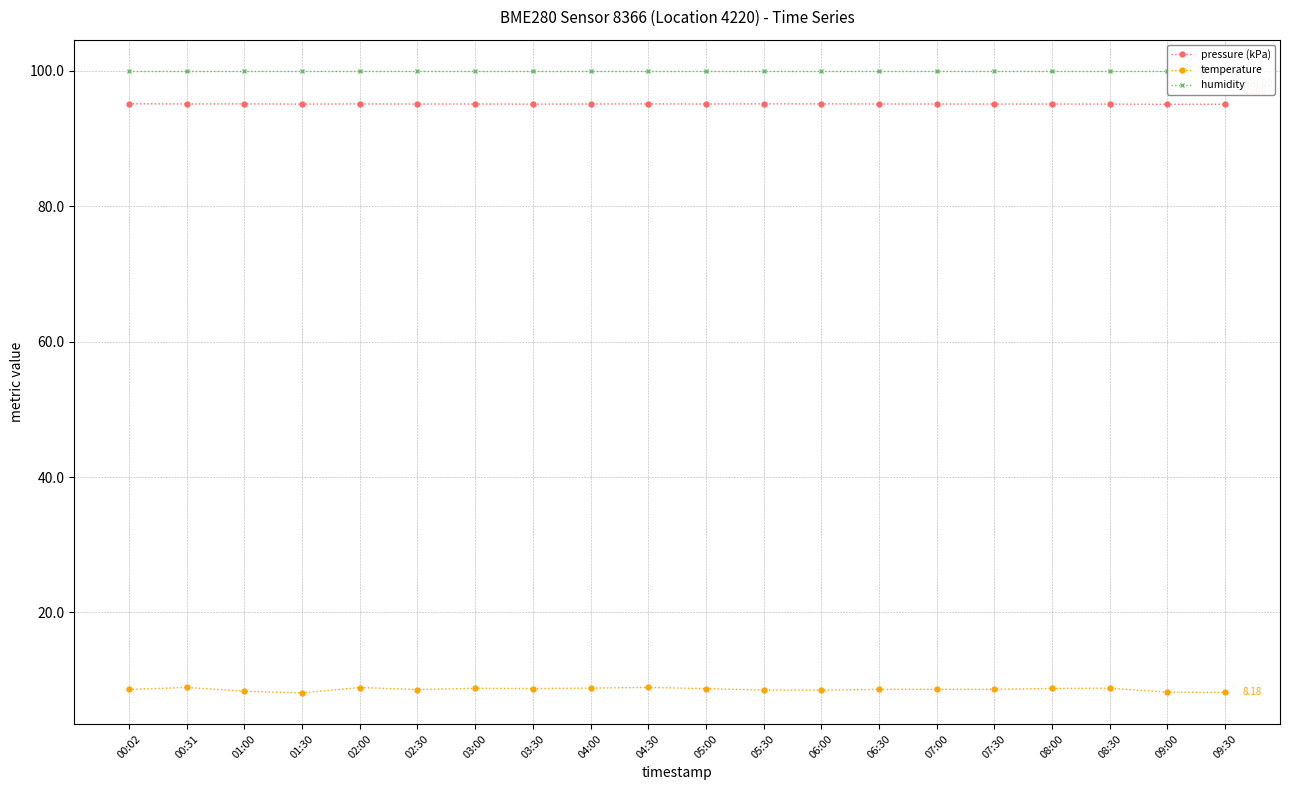

Which series has the largest range (max minus min)?

temperature